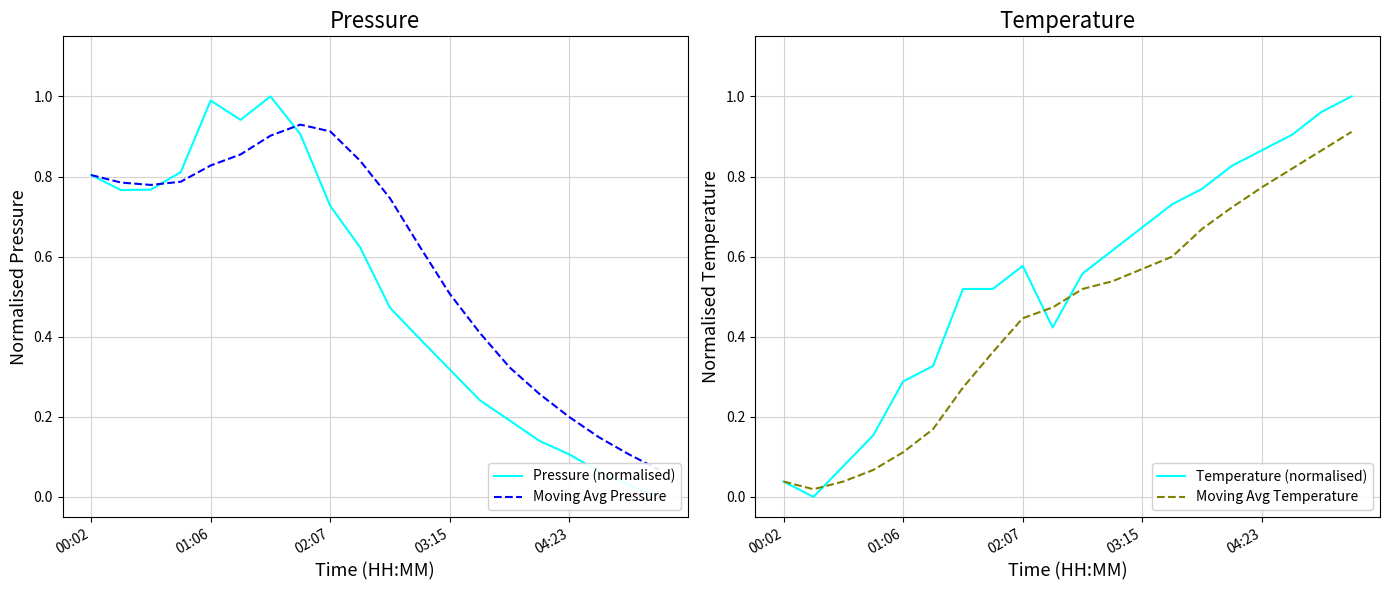

What is the greatest value displayed?

1.0